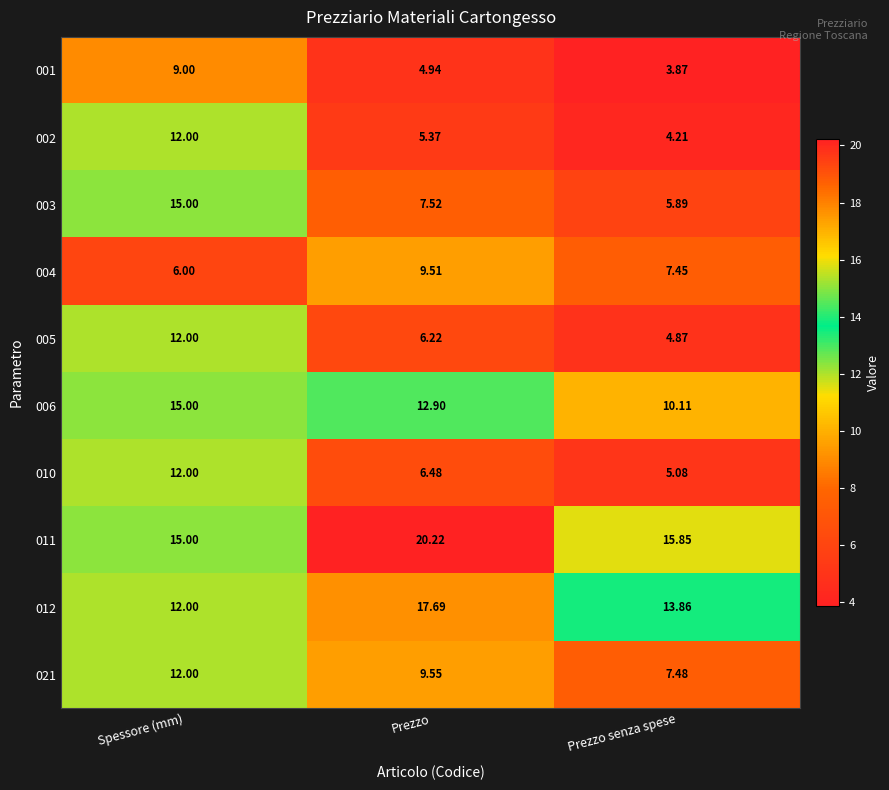

Which series has the largest total across all categories?

011